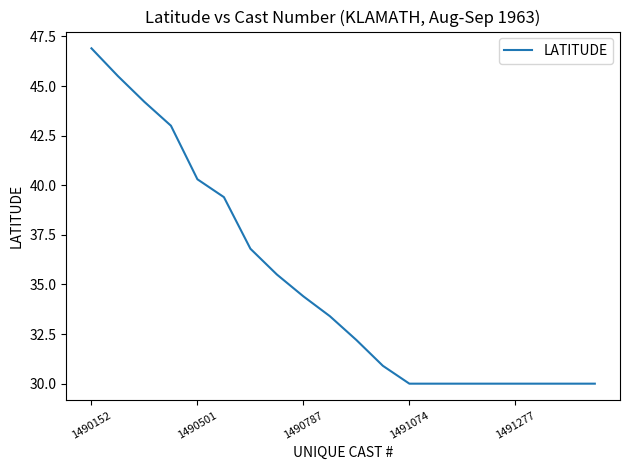

What is the greatest value displayed?

46.9